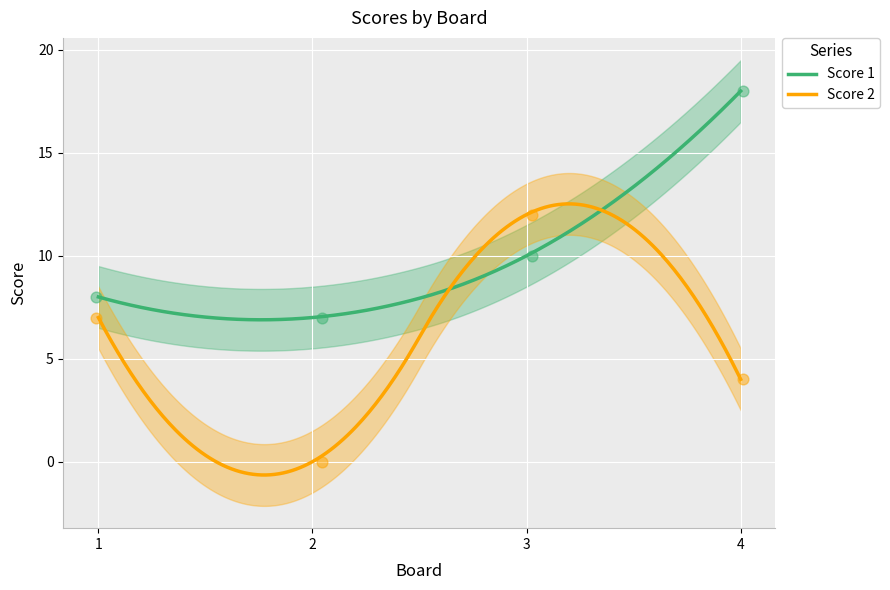

What are all the series names shown in the legend?

Score 1, Score 2